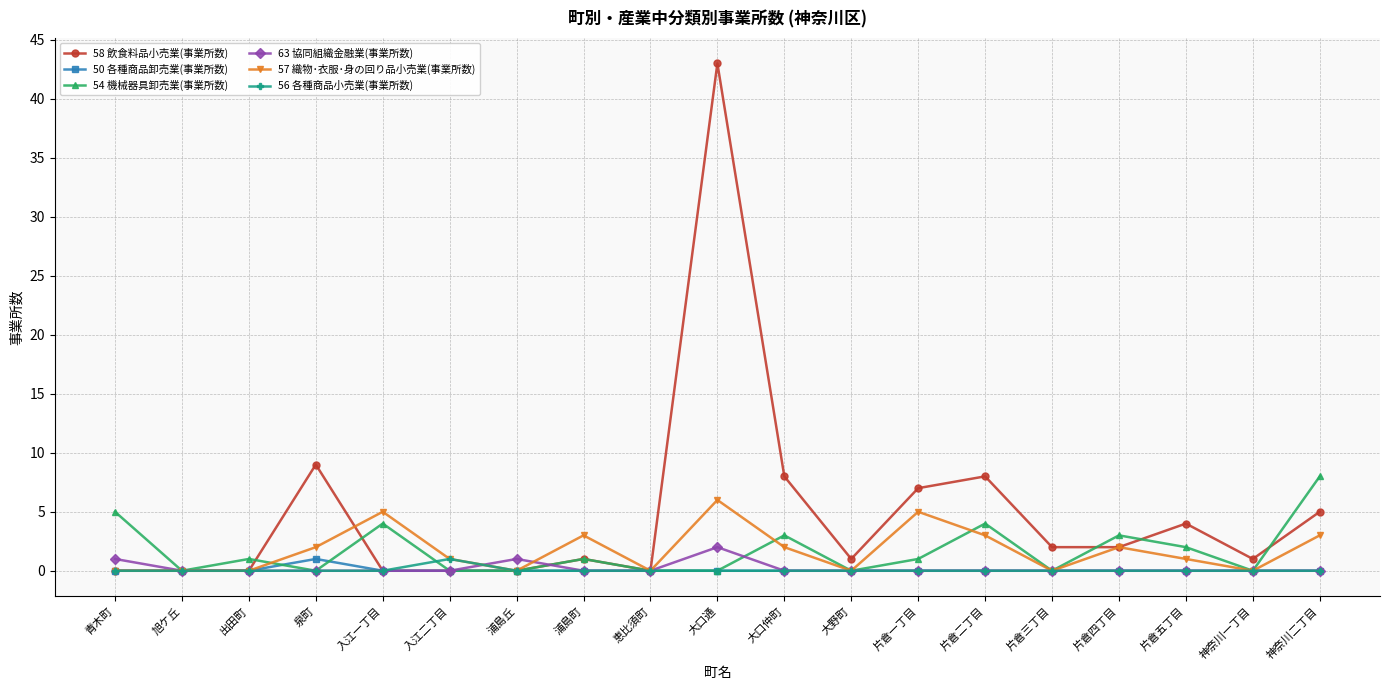

At which label does 54 機械器具卸売業(事業所数) first exceed 1?

青木町